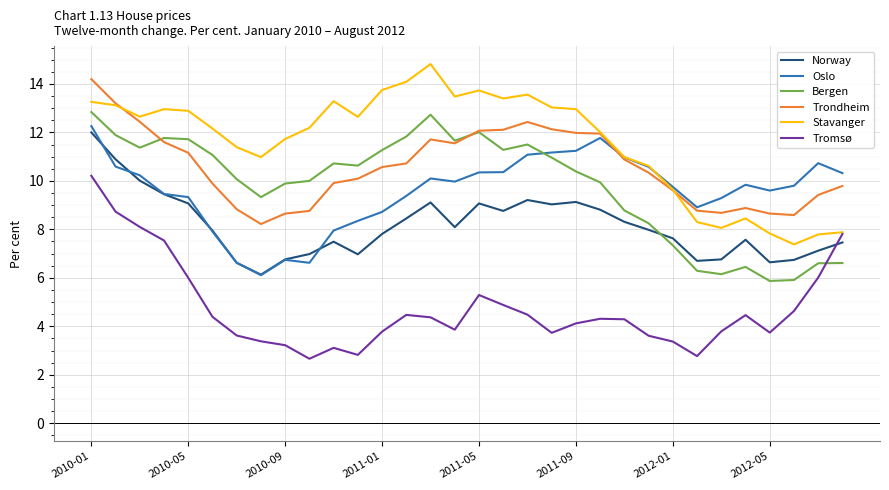

In Trondheim, how many points are higher than both neighbors (excluding endpoints)?

3